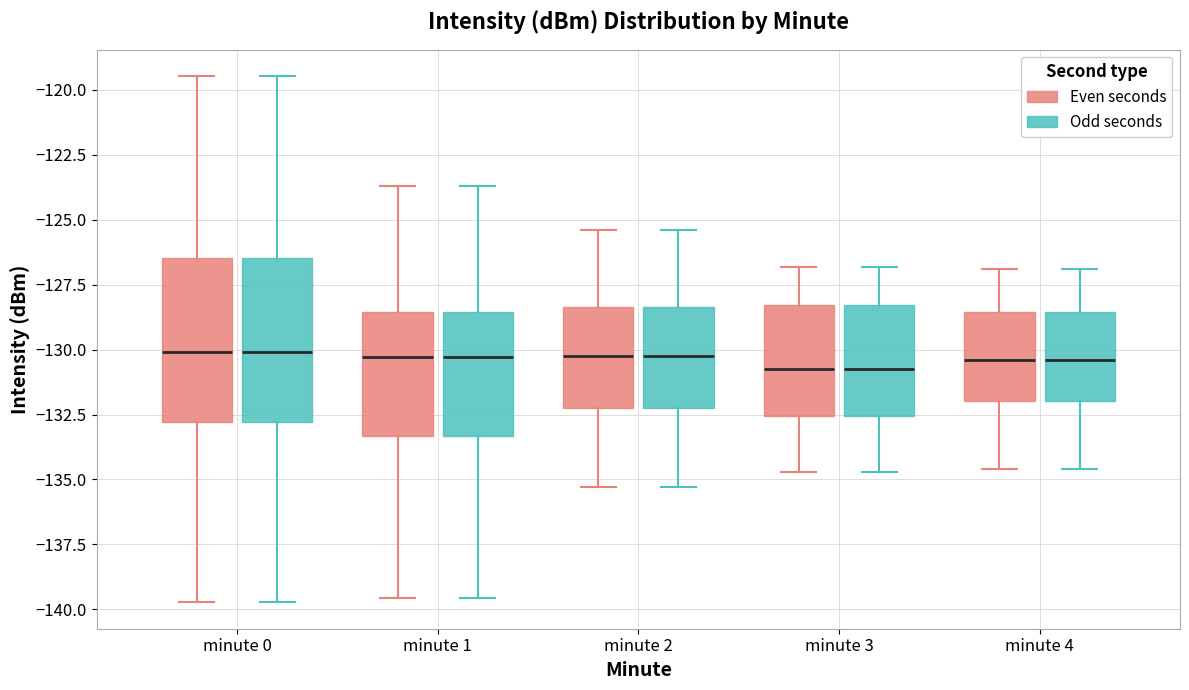

Reading left to right, read every box against the y-axis: the position of its median line, the range the box covers, and the ends of its whiskers. The values are not printed on the chart, so give them approximately, as read against the axis.

minute 0 (Even seconds): median -130.0, box -133.0 to -126.5, whiskers -139.5 to -119.5
minute 0 (Odd seconds): median -130.0, box -133.0 to -126.5, whiskers -139.5 to -119.5
minute 1 (Even seconds): median -130.5, box -133.5 to -128.5, whiskers -139.5 to -123.5
minute 1 (Odd seconds): median -130.5, box -133.5 to -128.5, whiskers -139.5 to -123.5
minute 2 (Even seconds): median -130.0, box -132.0 to -128.5, whiskers -135.5 to -125.5
minute 2 (Odd seconds): median -130.0, box -132.0 to -128.5, whiskers -135.5 to -125.5
minute 3 (Even seconds): median -130.5, box -132.5 to -128.5, whiskers -134.5 to -127.0
minute 3 (Odd seconds): median -130.5, box -132.5 to -128.5, whiskers -134.5 to -127.0
minute 4 (Even seconds): median -130.5, box -132.0 to -128.5, whiskers -134.5 to -127.0
minute 4 (Odd seconds): median -130.5, box -132.0 to -128.5, whiskers -134.5 to -127.0